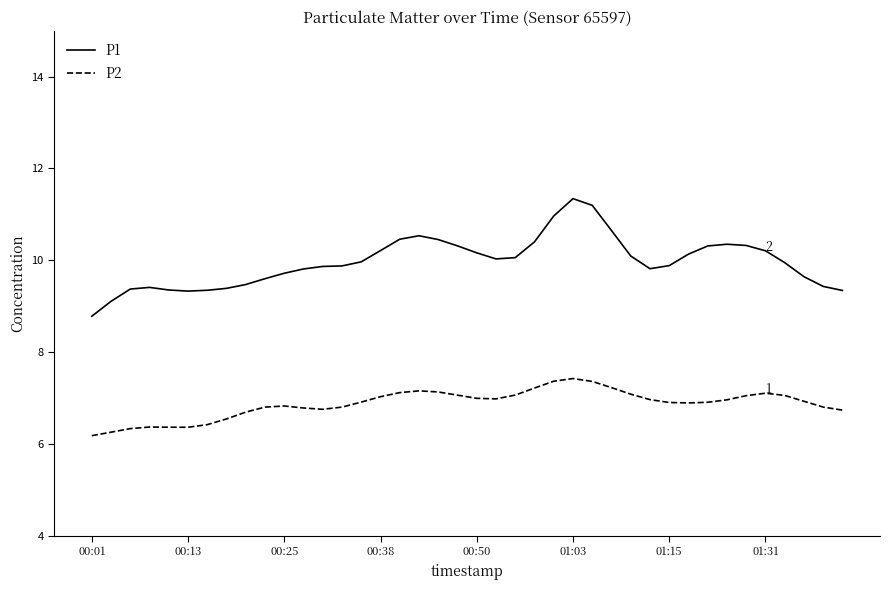

True or false: P2 and P1 cross at least once.

False